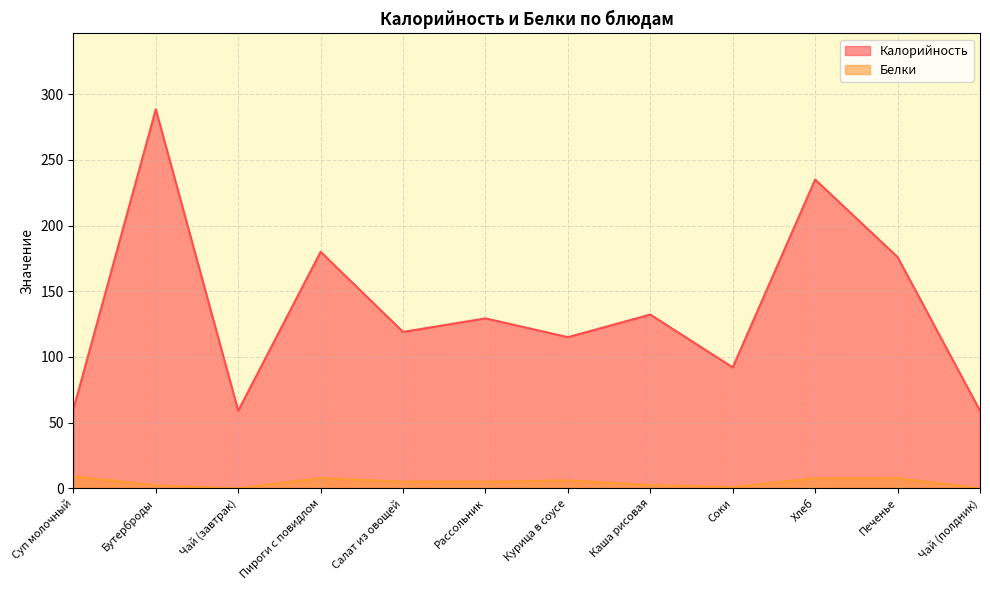

Rank the series at Хлеб from highest to lowest value.

Калорийность, Белки